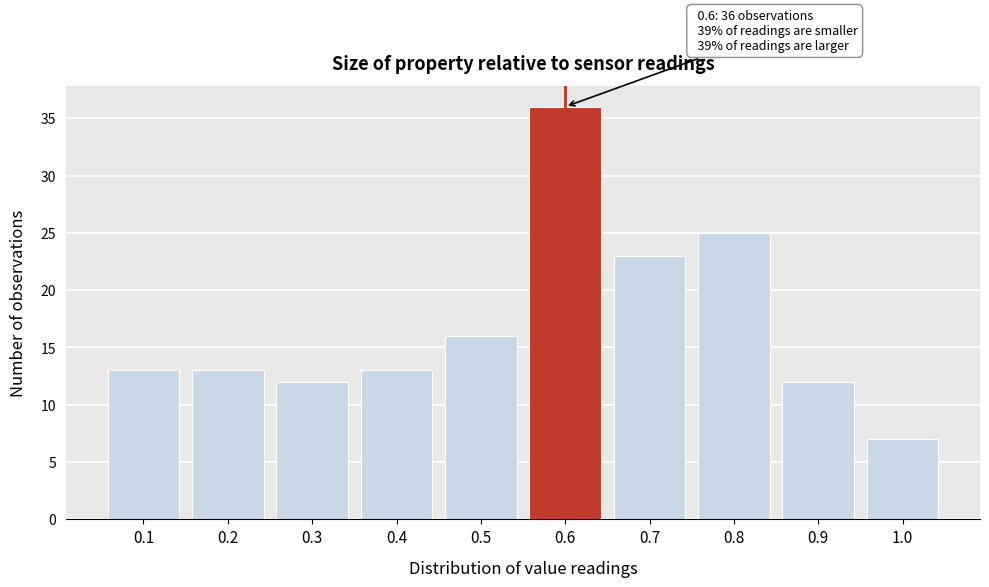

Reading left to right, list all the values displayed in this chart.

13	13	12	13	16	36	23	25	12	7